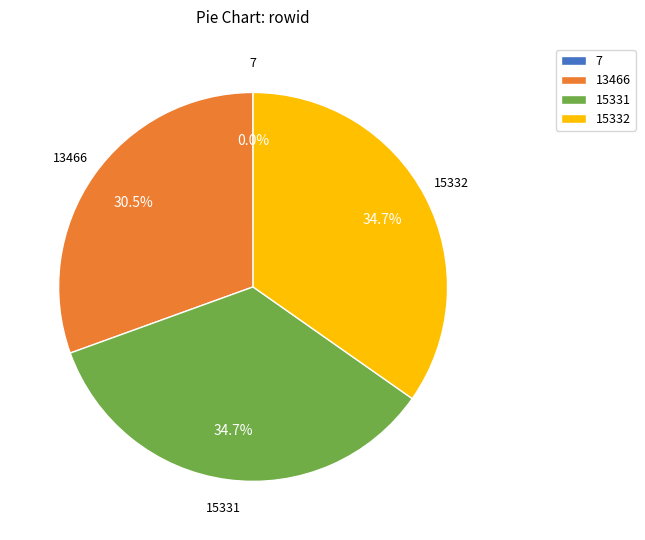

What is the ratio of the value at 15332 to the value at 13466?

1.1